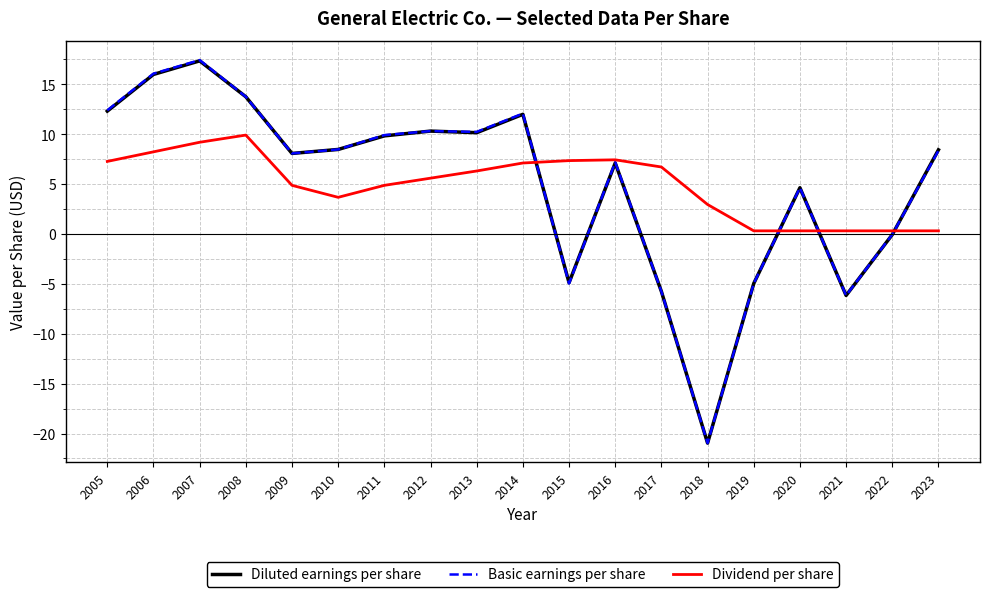

Is the value of Dividend per share at 2006 greater than the value of Diluted earnings per share at 2008?

No